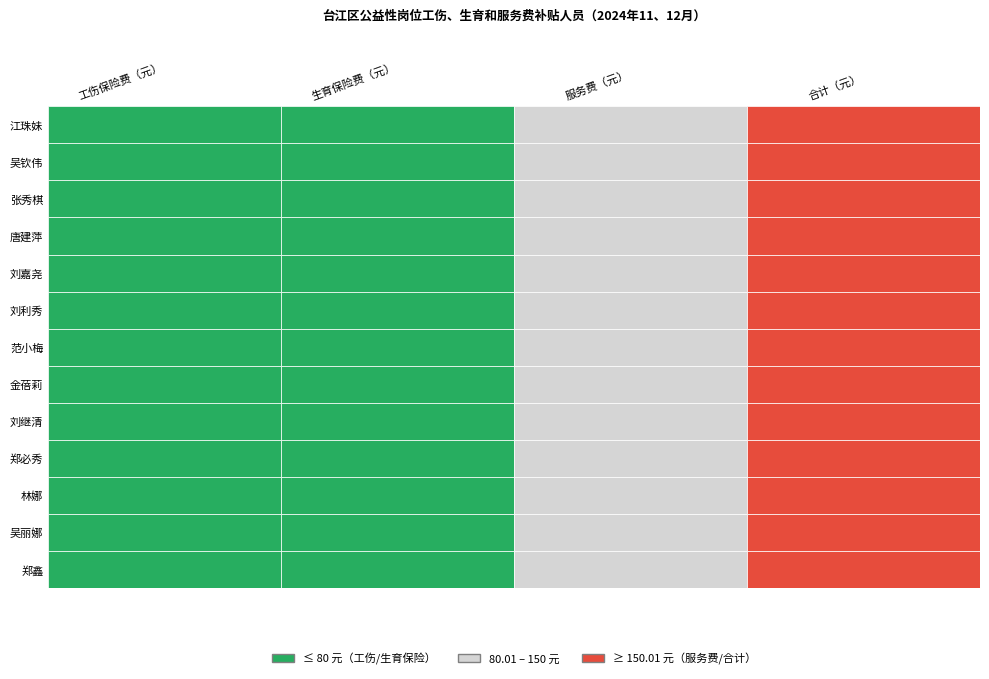

Between 2 and 3, which series saw the biggest shift?

江珠妹